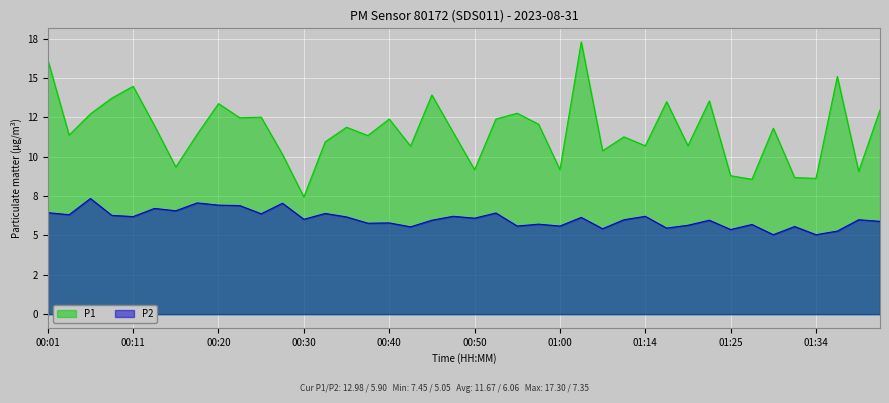

What position from the right is 00:35?

26